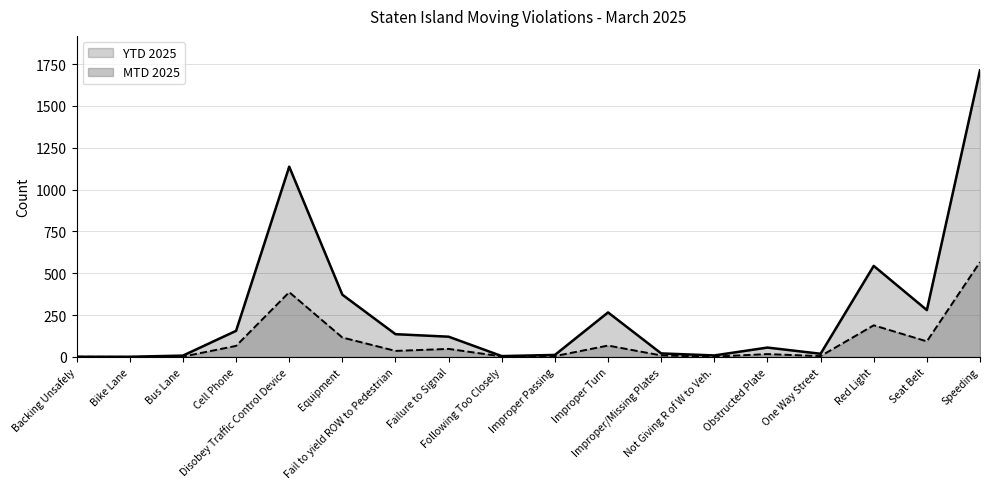

Which category has the highest value in the MTD 2025 series?

Speeding